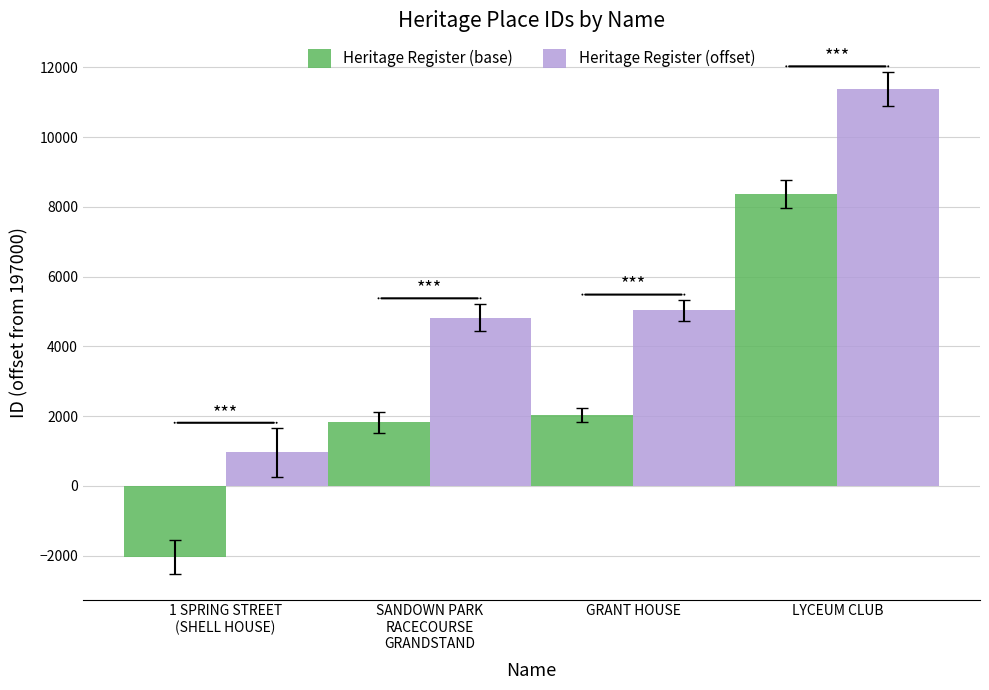

What value does the Heritage Register (offset) series have at GRANT HOUSE, to the nearest 100?

5000